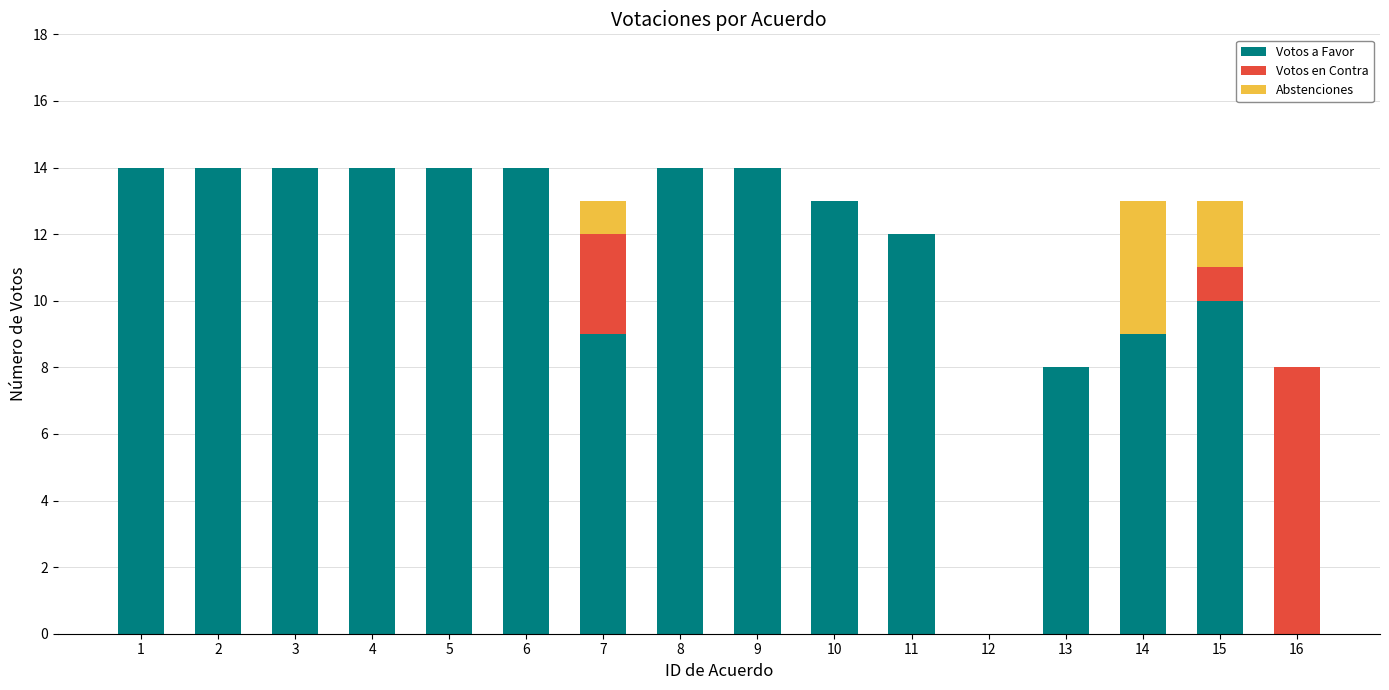

What is the maximum value for Votos a Favor?

14